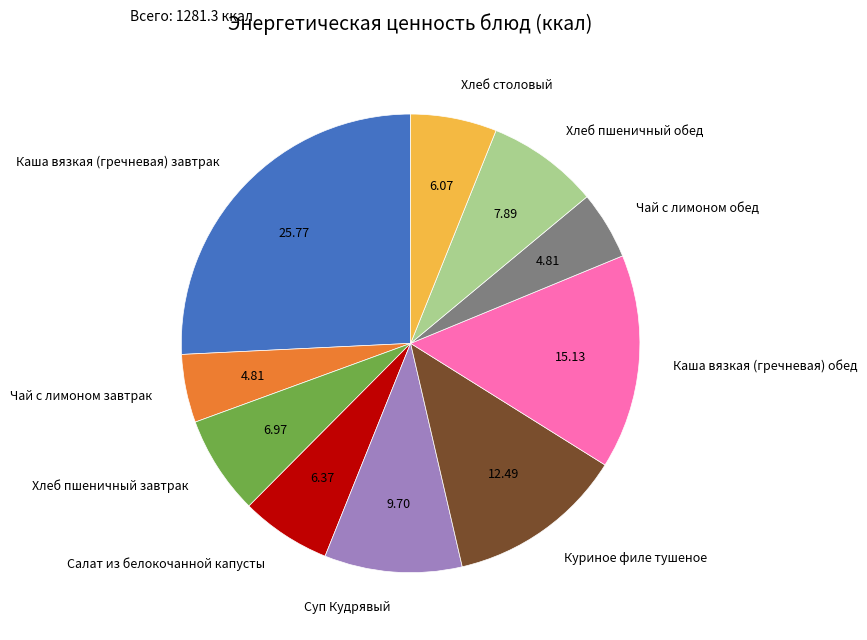

How many segments does this pie chart have?

10